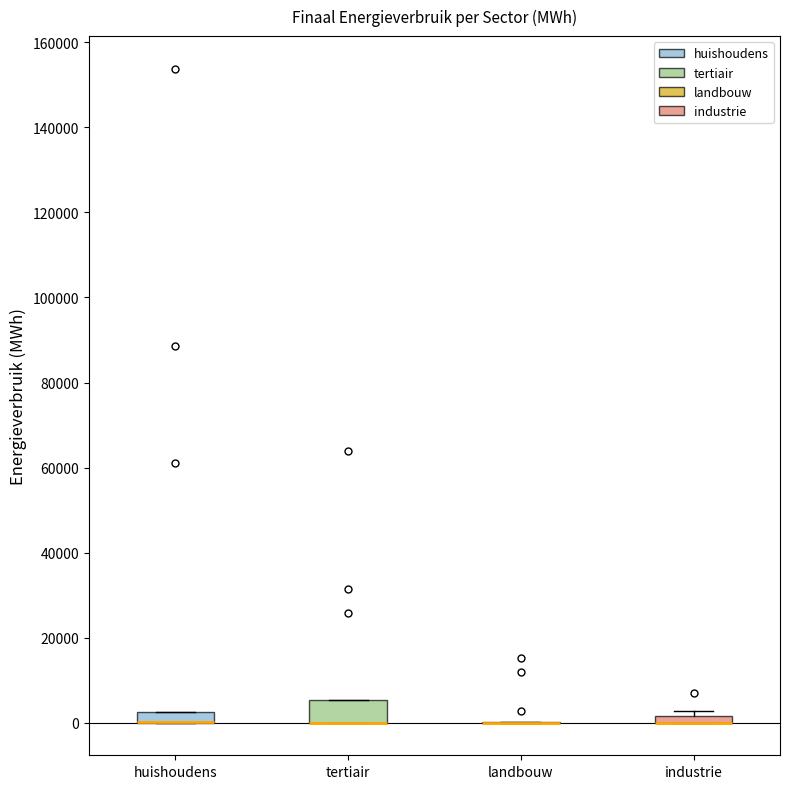

Comparing the boxes themselves (not the whiskers), which one is the tallest?

tertiair